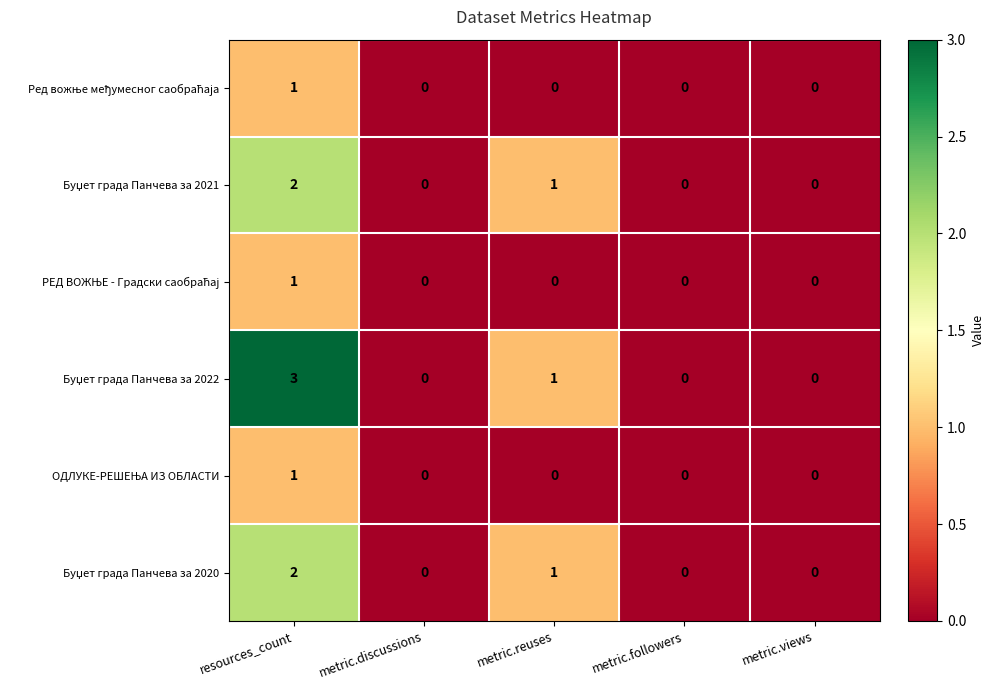

What is the maximum value shown in the chart?

3